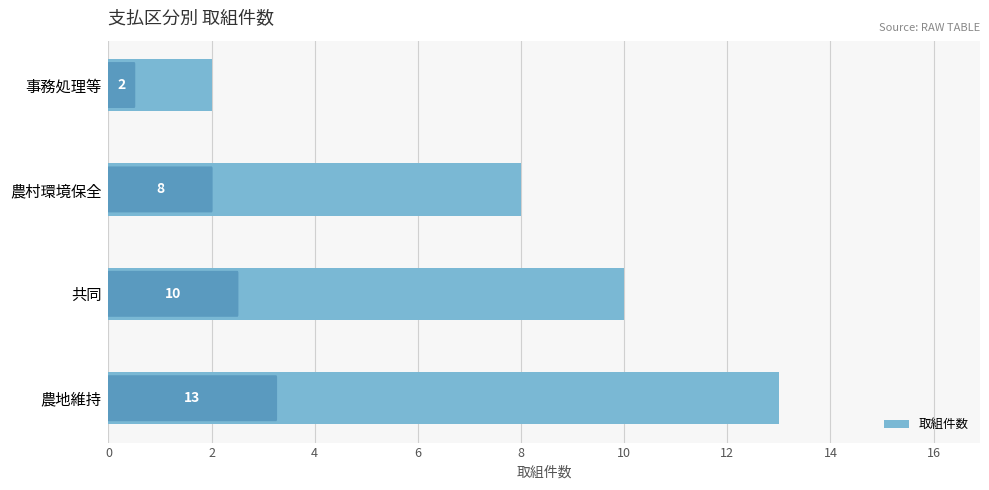

What is the ratio of the value at 農村環境保全 to the value at 農地維持?

0.6